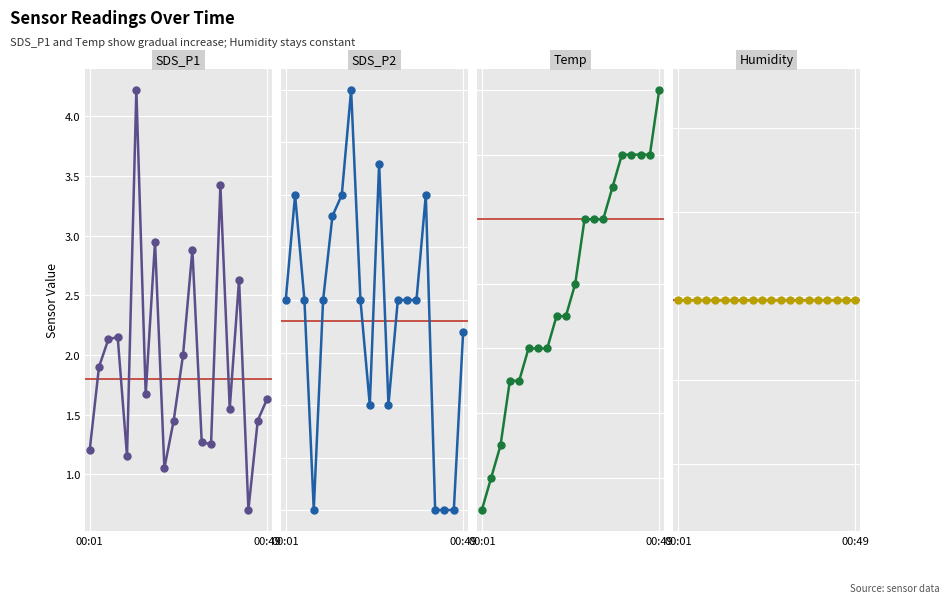

Count the number of categories in the chart.

20